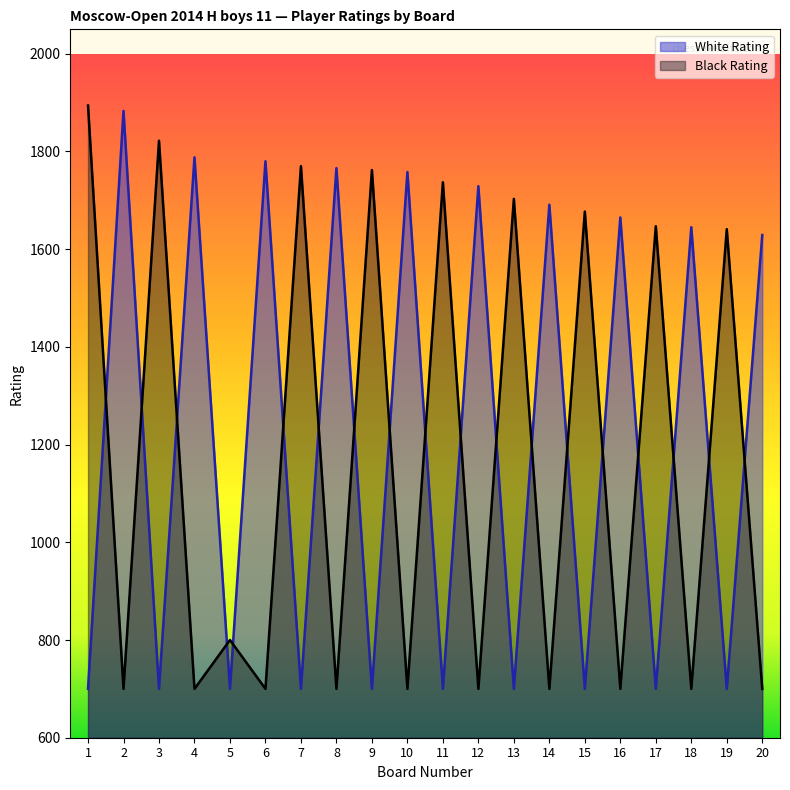

At which label does Black Rating first exceed 800?

1